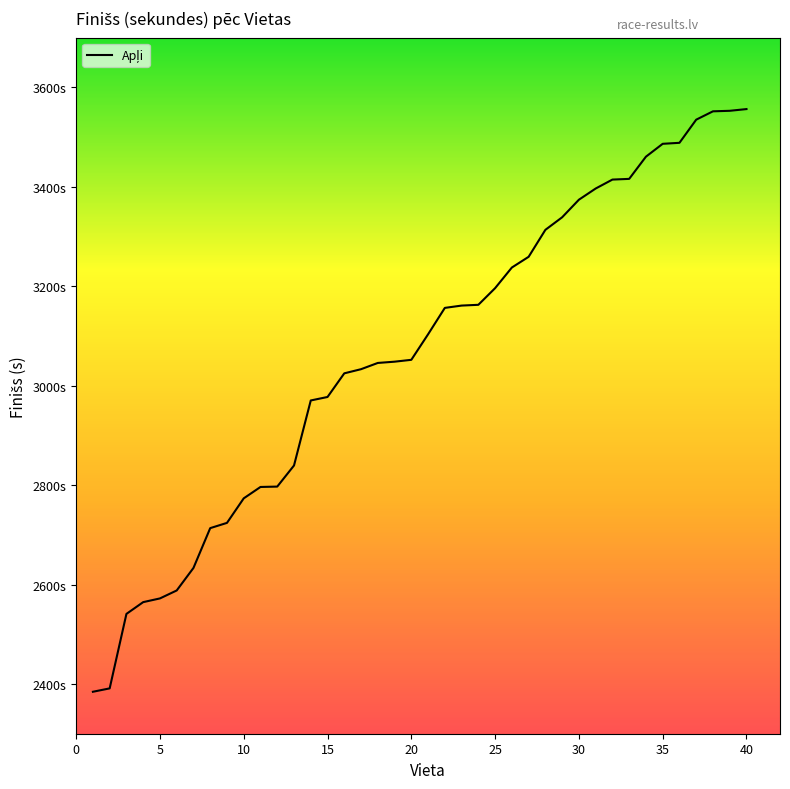

What is the difference between the maximum and minimum values?

1172.0